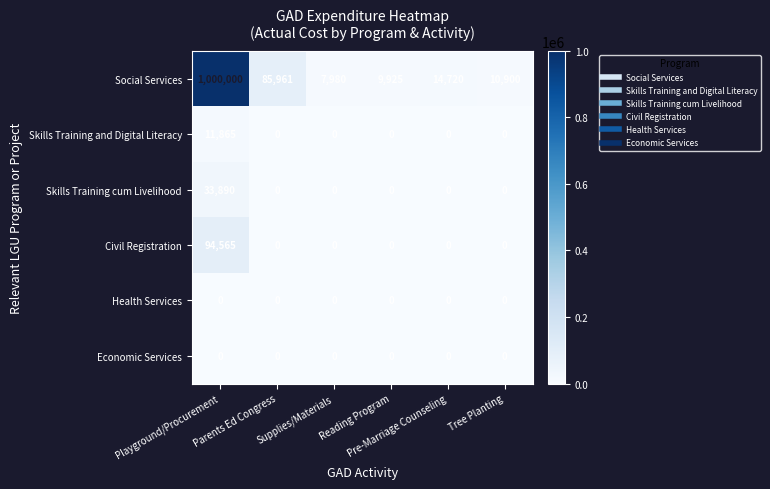

Between Playground/Procurement and Tree Planting, which series saw the biggest shift?

Social Services